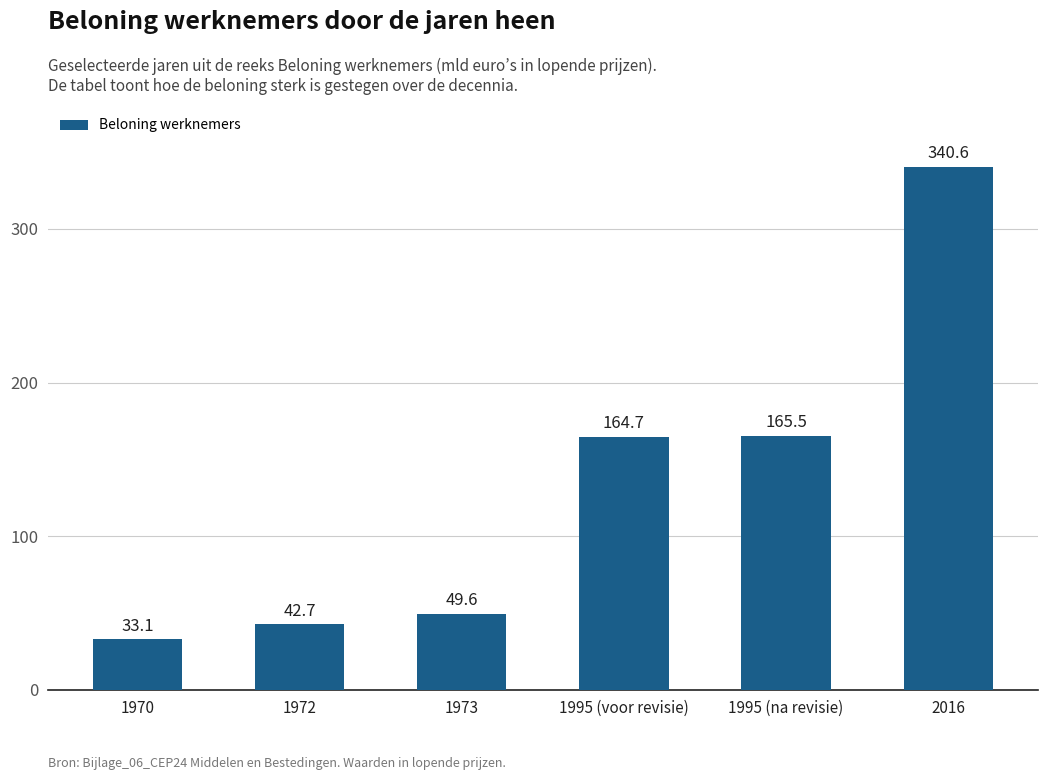

What is the label of the 4th bar from the left?

1995 (voor revisie)